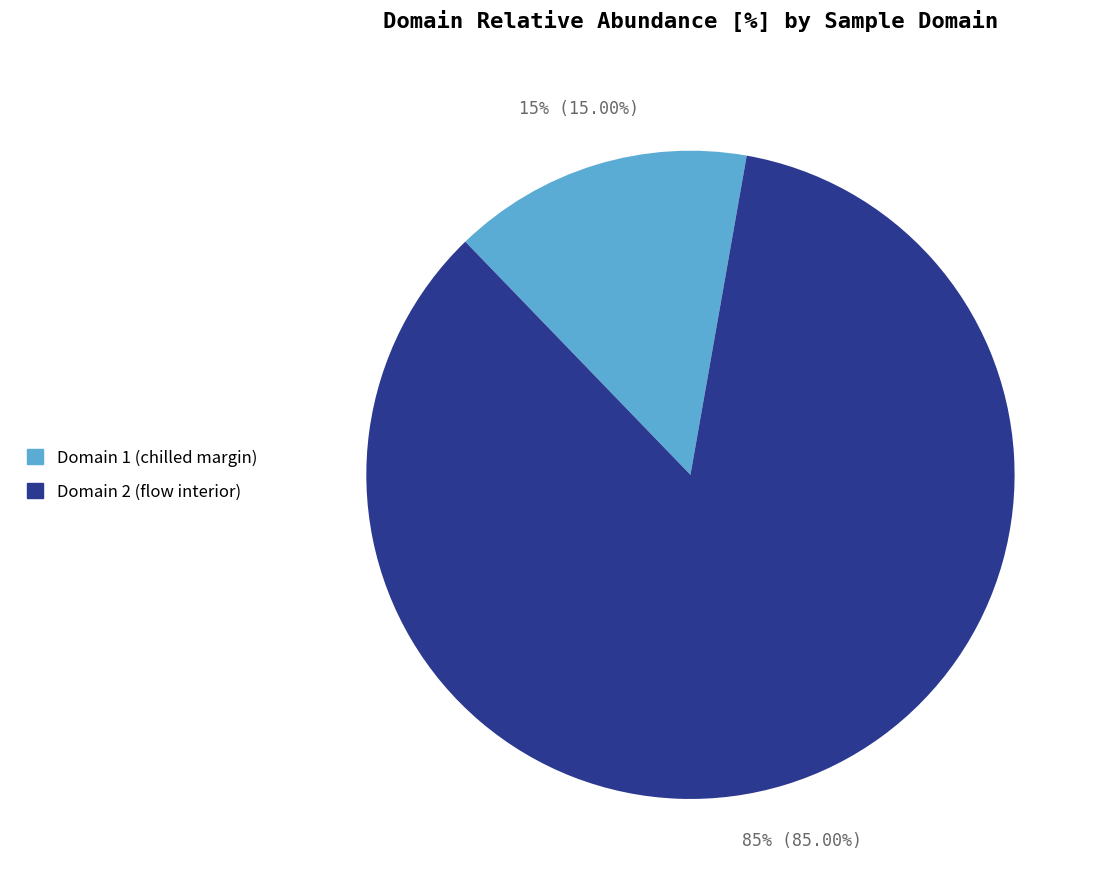

Is it true that Domain 1 (chilled margin) is 15% of the pie?

True